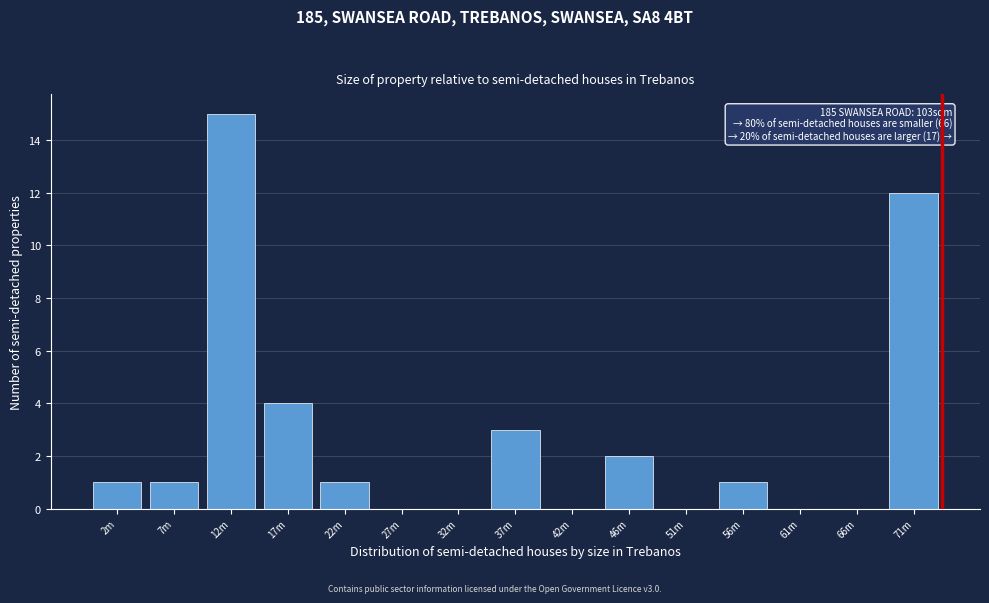

Reading right to left, extract all data points from this chart.

71m=12	66m=0	61m=0	56m=1	51m=0	46m=2	42m=0	37m=3	32m=0	27m=0	22m=1	17m=4	12m=15	7m=1	2m=1